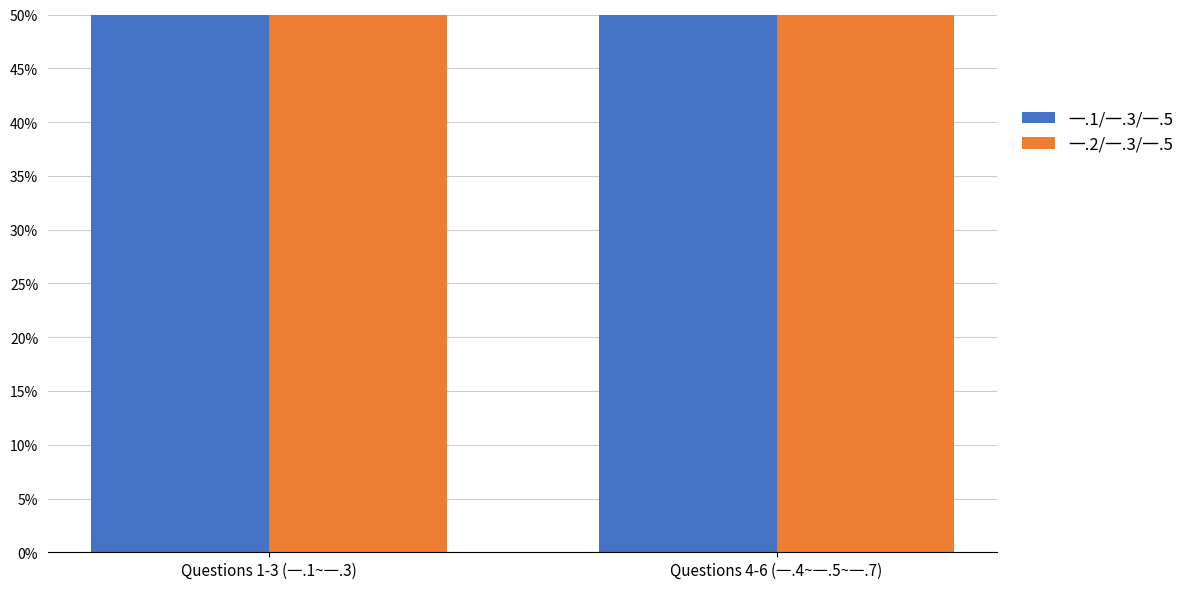

At Questions 1-3 (一.1~一.3), list the series in order from smallest to largest.

一.1/一.3/一.5, 一.2/一.3/一.5